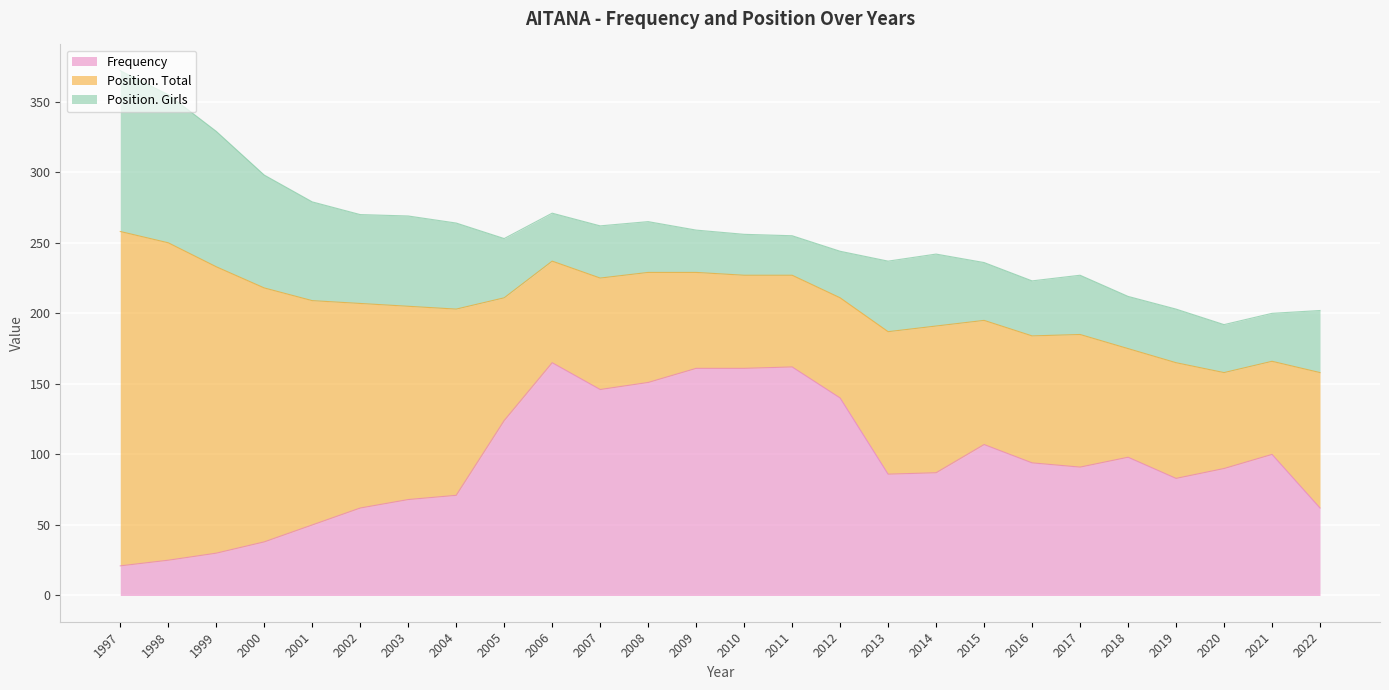

Which label corresponds to the largest value in the chart?

1997